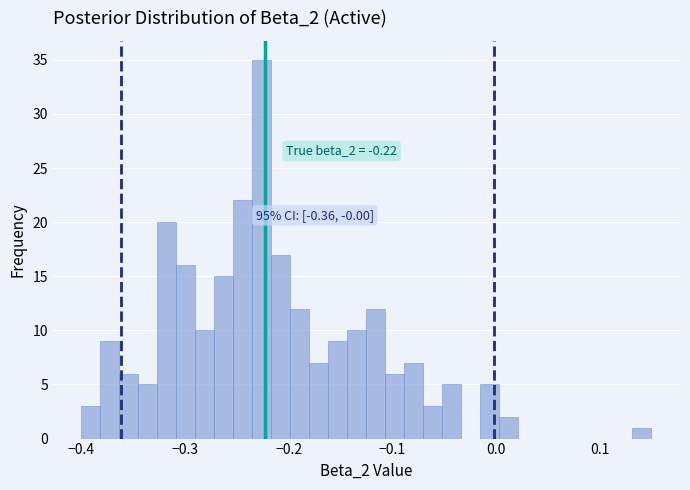

Read against the x-axis, roughly where is the centre of the tallest bar?

-0.23